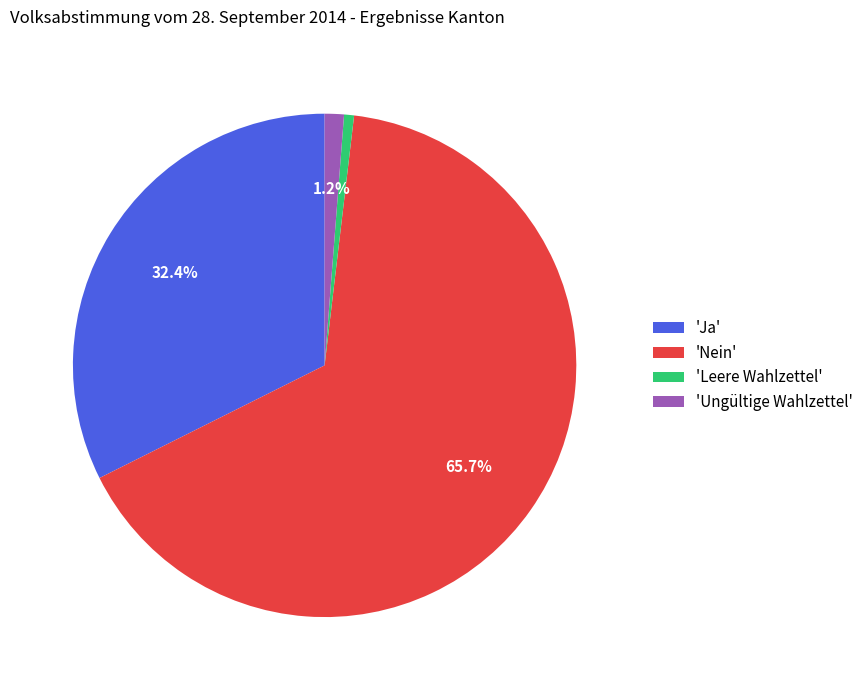

Which category has the smallest portion of the pie?

'Leere Wahlzettel'